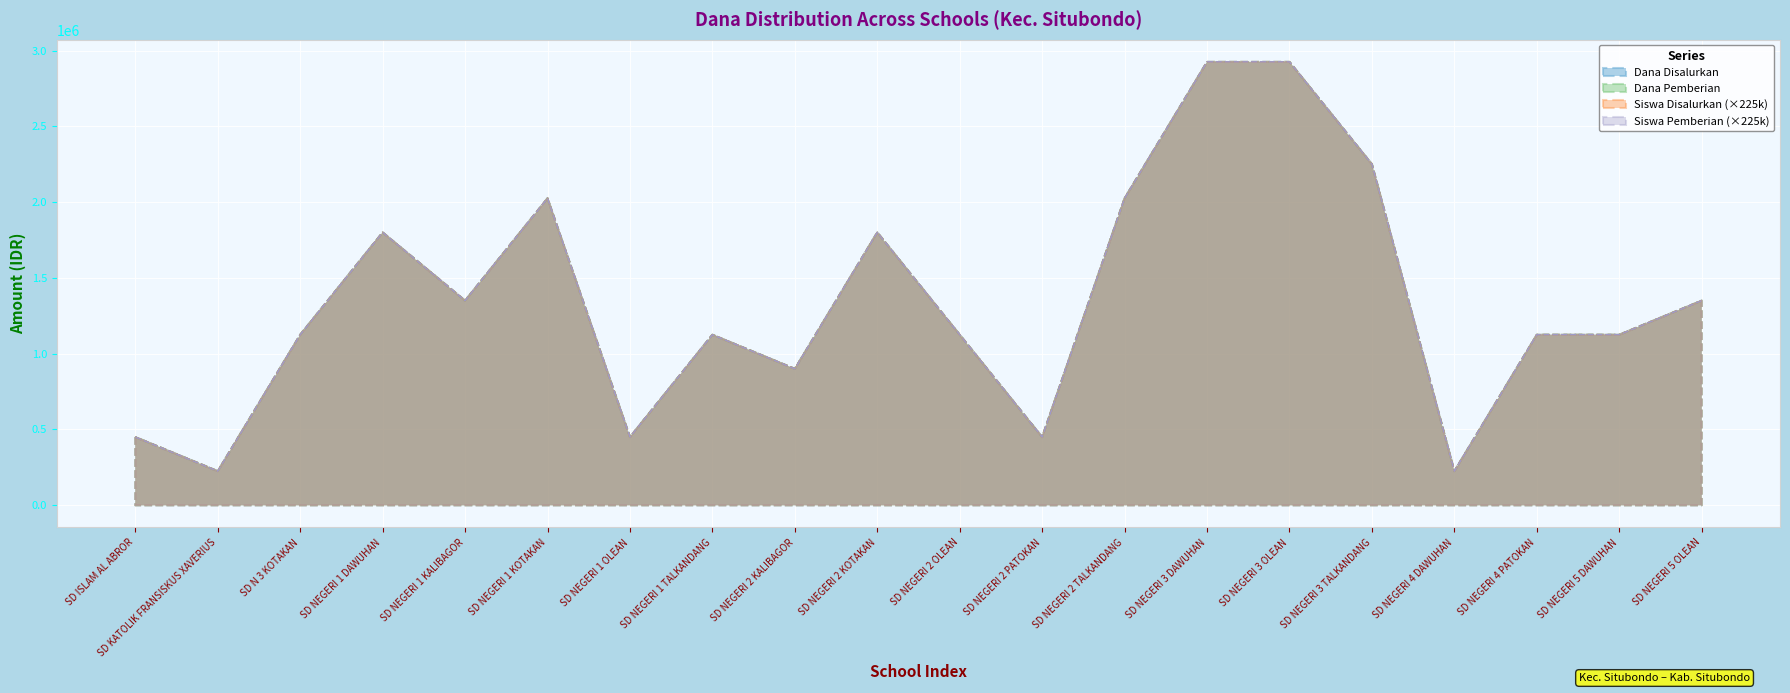

At SD NEGERI 3 TALKANDANG, list the series in order from largest to smallest.

Dana Disalurkan, Siswa Disalurkan, Dana Pemberian, Siswa Pemberian